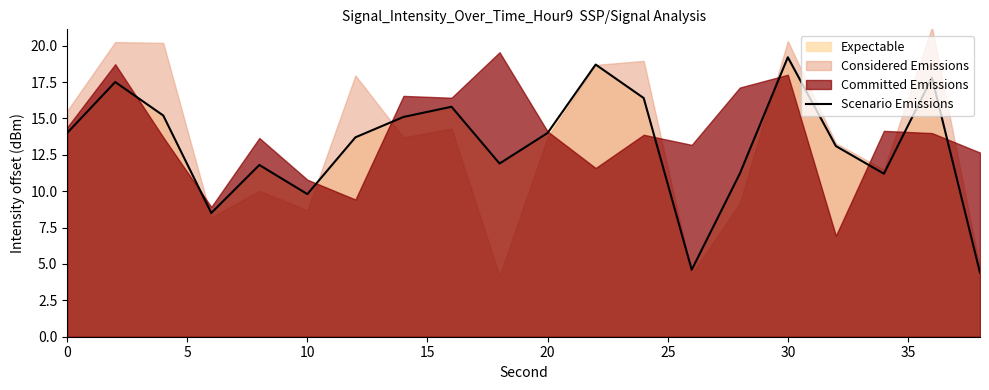

What is the maximum value shown in the chart?

19.2